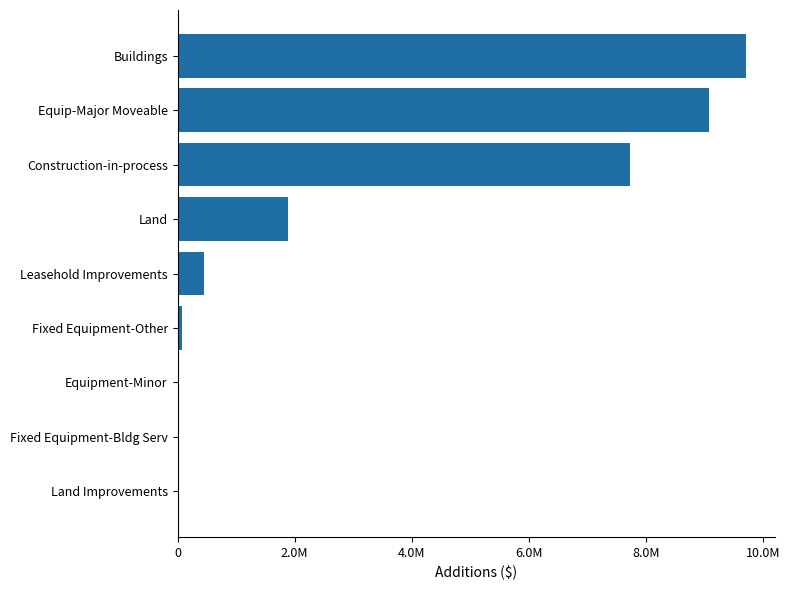

Are the bars horizontal?

Yes